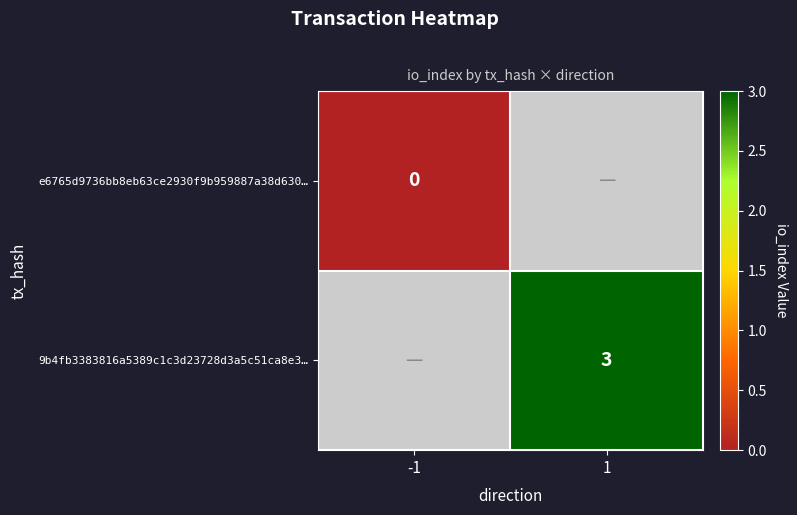

The value of 9b4fb3383816a5389c1c3d23728d3a5c51ca8e3… at 1 is 3. True or false?

True